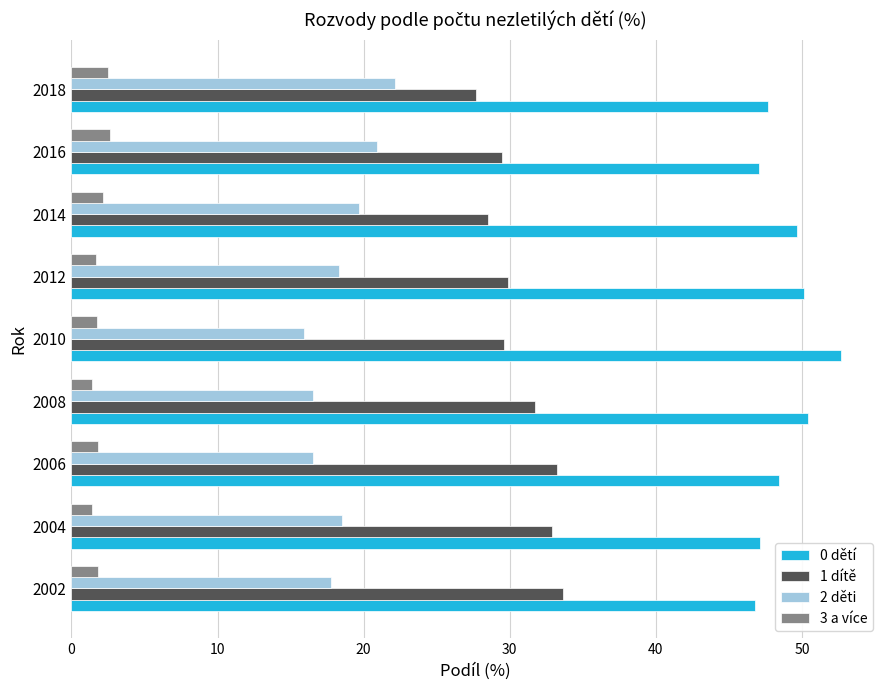

Which series has the largest total across all categories?

0 dětí